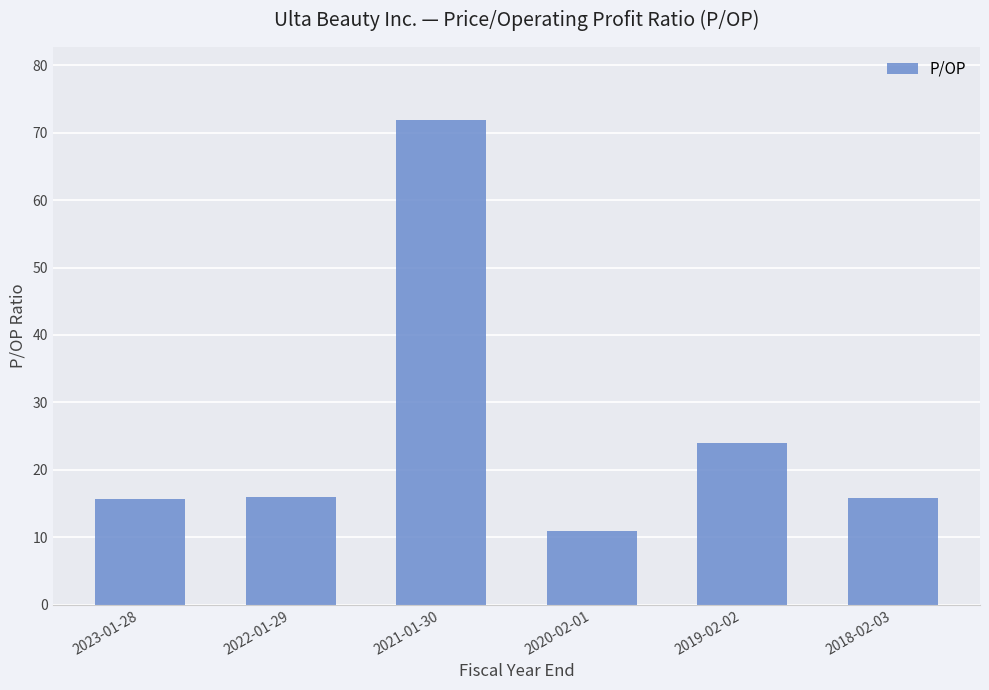

What is the change in value from 2023-01-28 to 2019-02-02?

+8.2